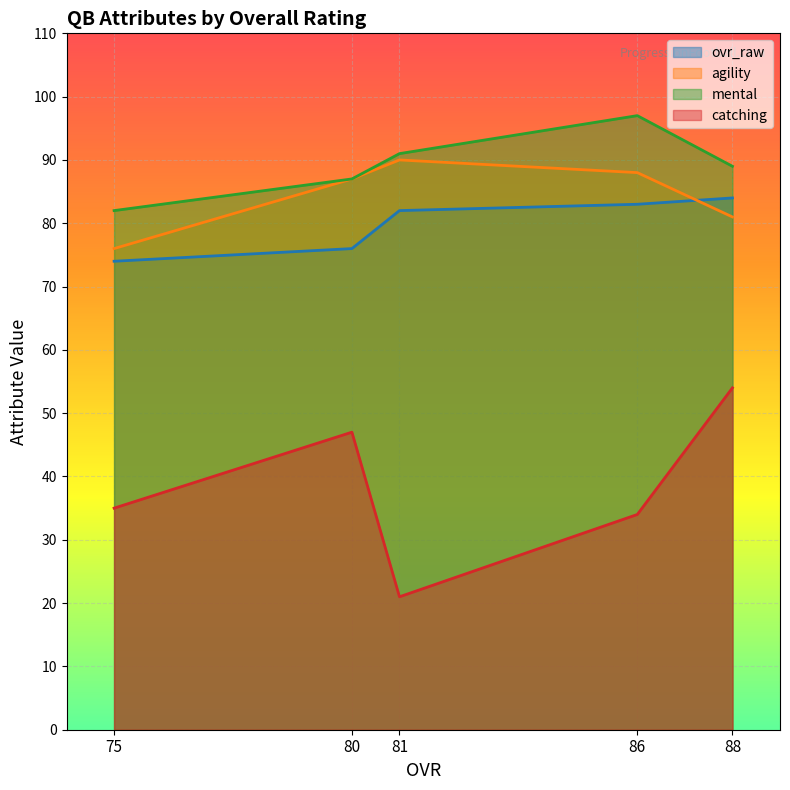

Between 86 and 80, which series saw the biggest shift?

catching